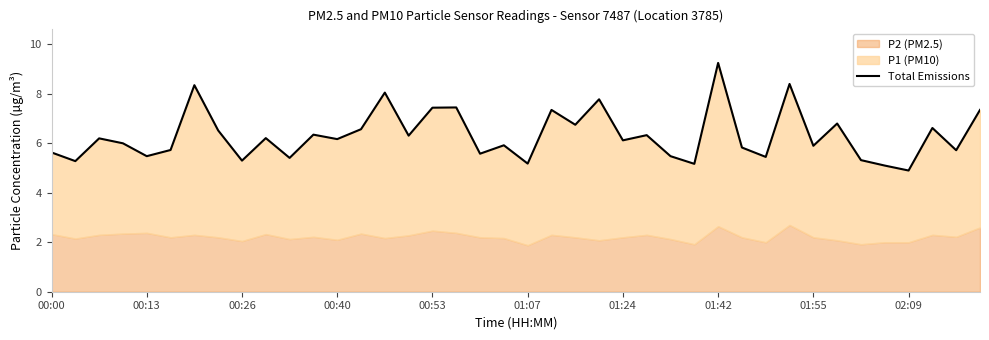

What is the greatest value displayed?

9.2